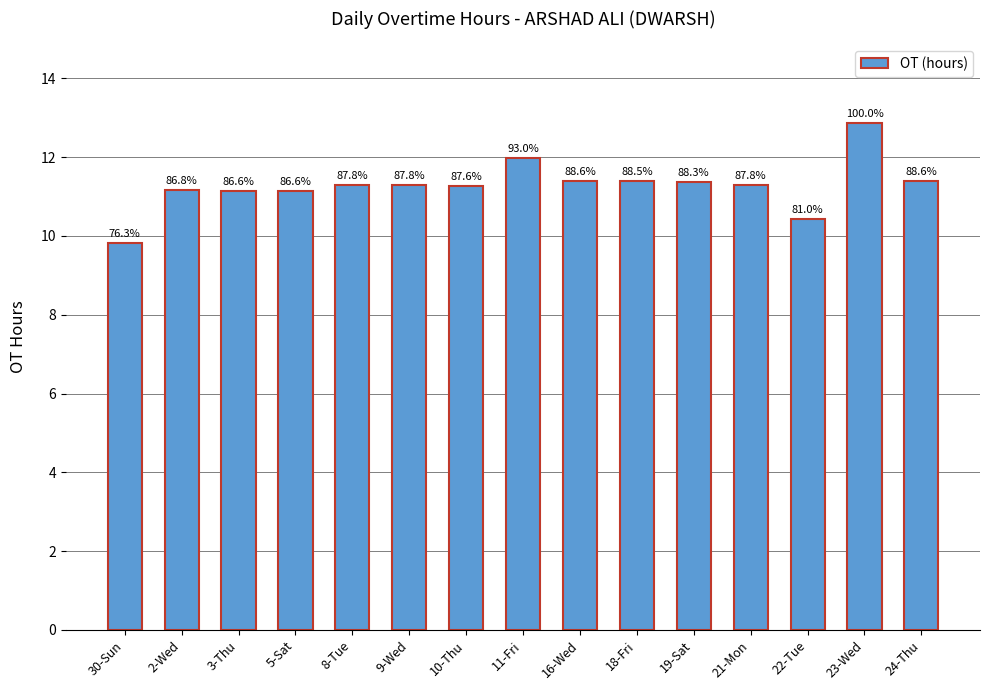

Which category has the lowest value across all series?

30-Sun